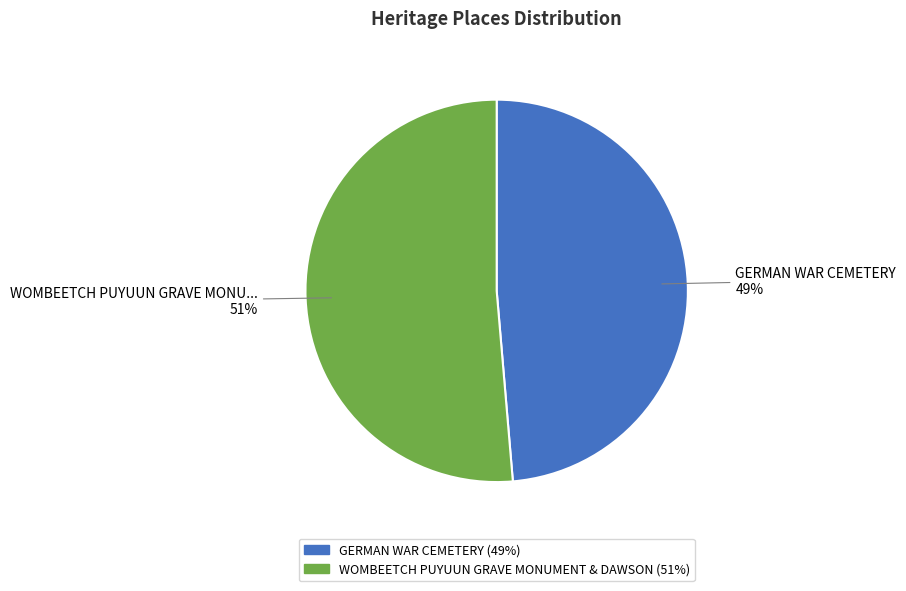

Is there any slice that represents more than half of the pie?

Yes